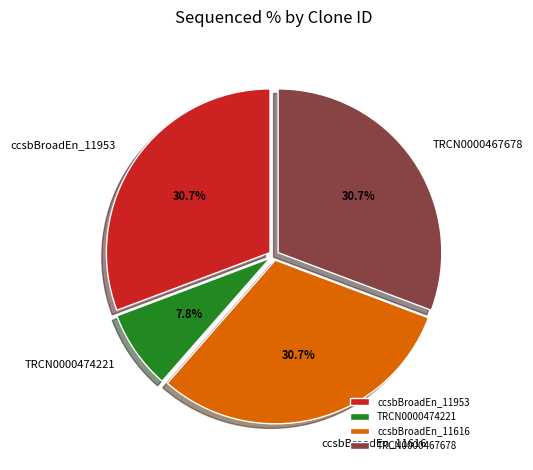

Which slice is the smallest?

TRCN0000474221